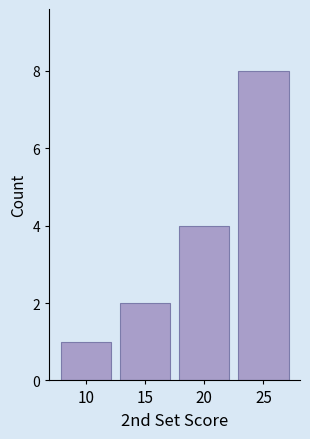

Reading left to right, list all the values displayed in this chart.

1	2	4	8